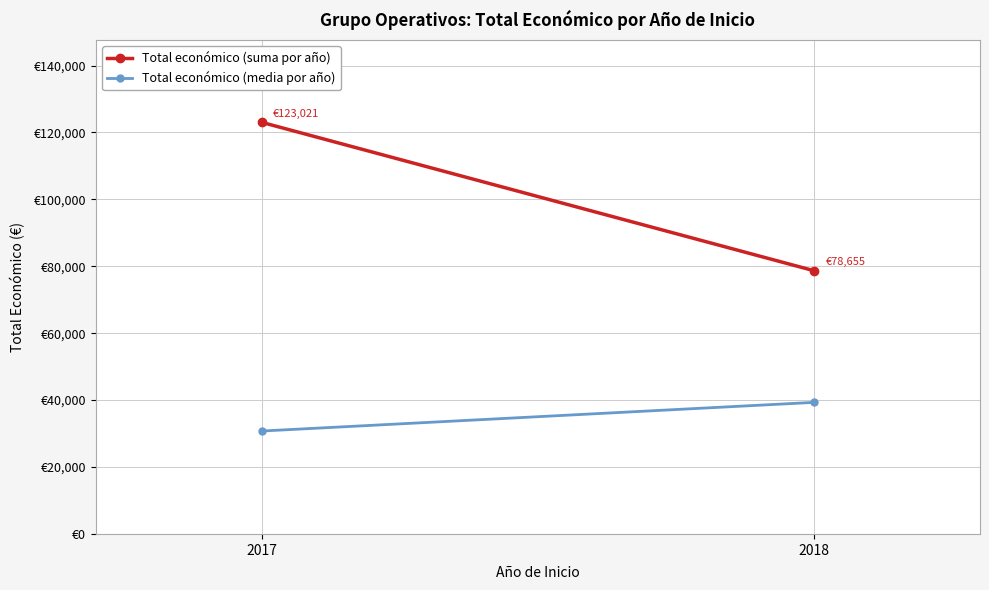

Reading left to right, what are all the values shown in this chart?

Total económico (suma por año): 2017=123021.0	2018=78655.0
Total económico (media por año): 2017=30755.2	2018=39327.5